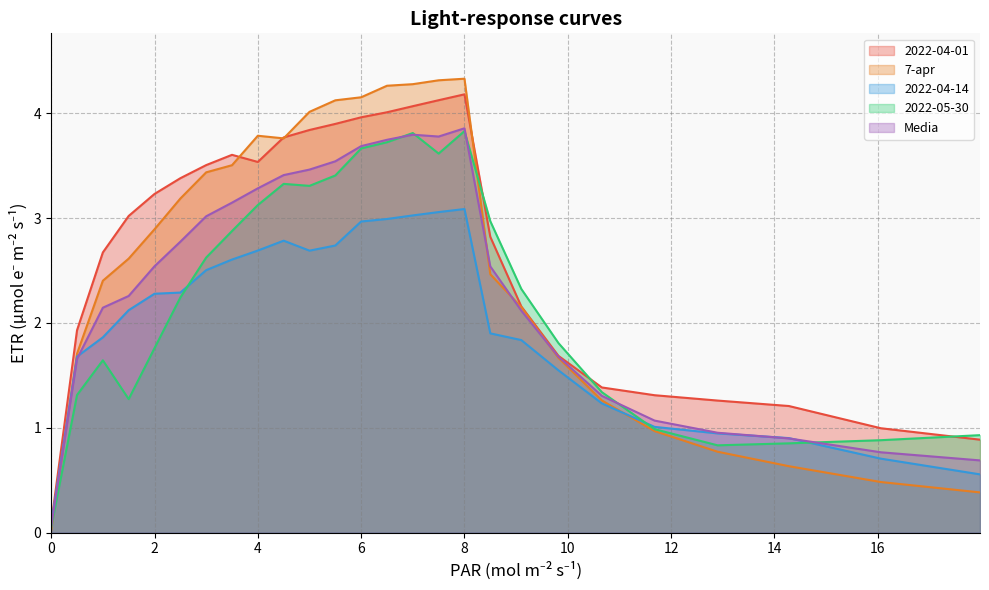

What are all the series names shown in the legend?

2022-04-01, 7-apr, 2022-04-14, 2022-05-30, Media